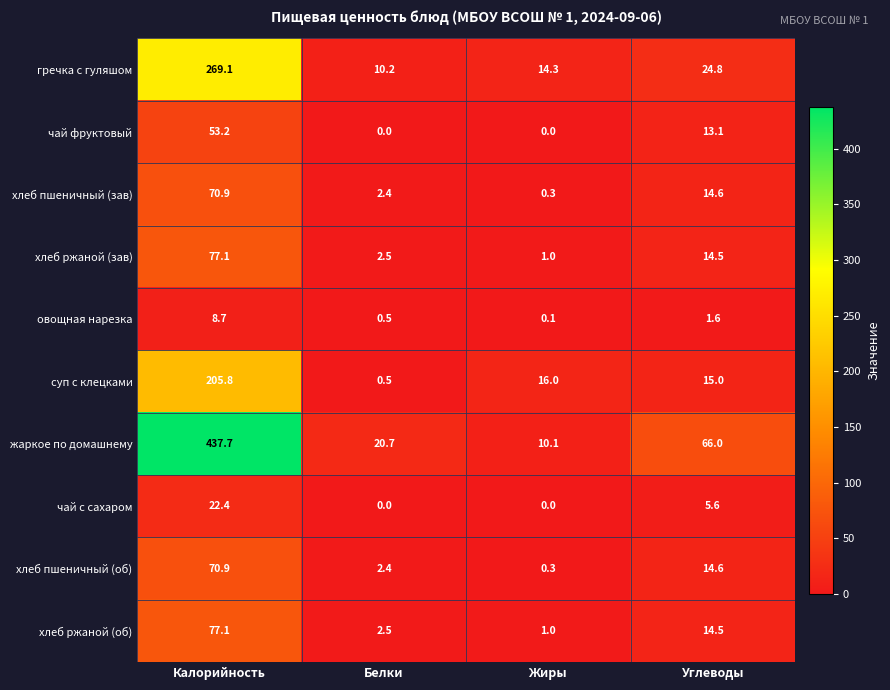

Between Калорийность and Жиры, which series saw the biggest shift?

жаркое по домашнему